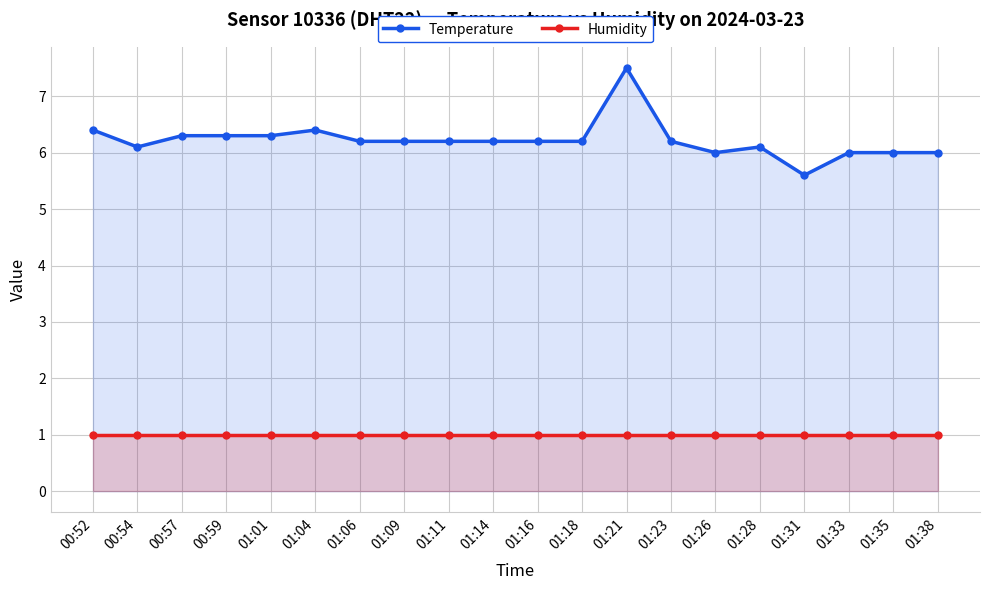

Rank the categories by Temperature value from highest to lowest.

01:21, 00:52, 01:04, 00:57, 00:59, 01:01, 01:06, 01:09, 01:11, 01:14, 01:16, 01:18, 01:23, 00:54, 01:28, 01:26, 01:33, 01:35, 01:38, 01:31